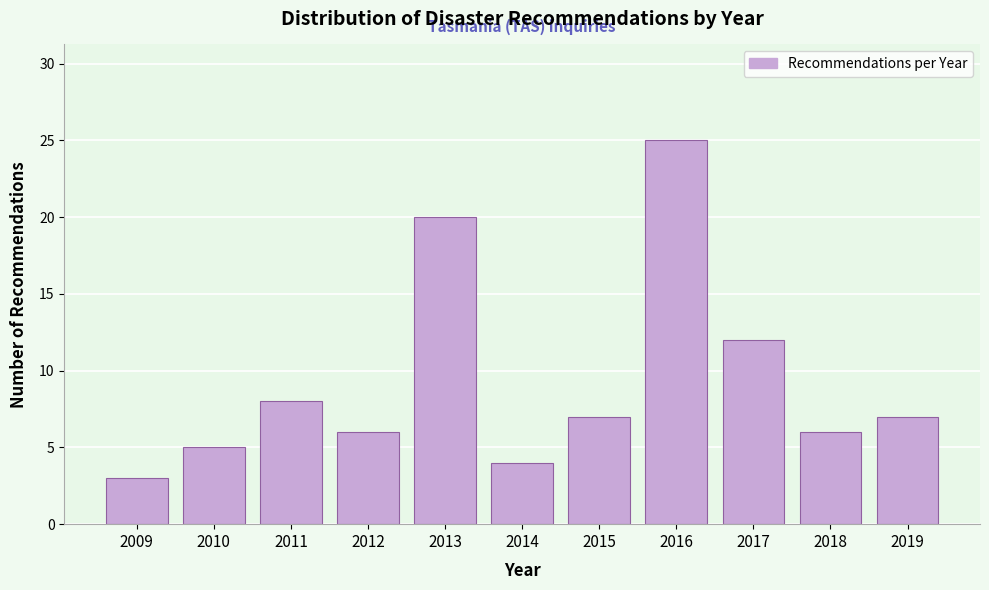

Reading left to right, extract all data points from this chart.

2009=3	2010=5	2011=8	2012=6	2013=20	2014=4	2015=7	2016=25	2017=12	2018=6	2019=7